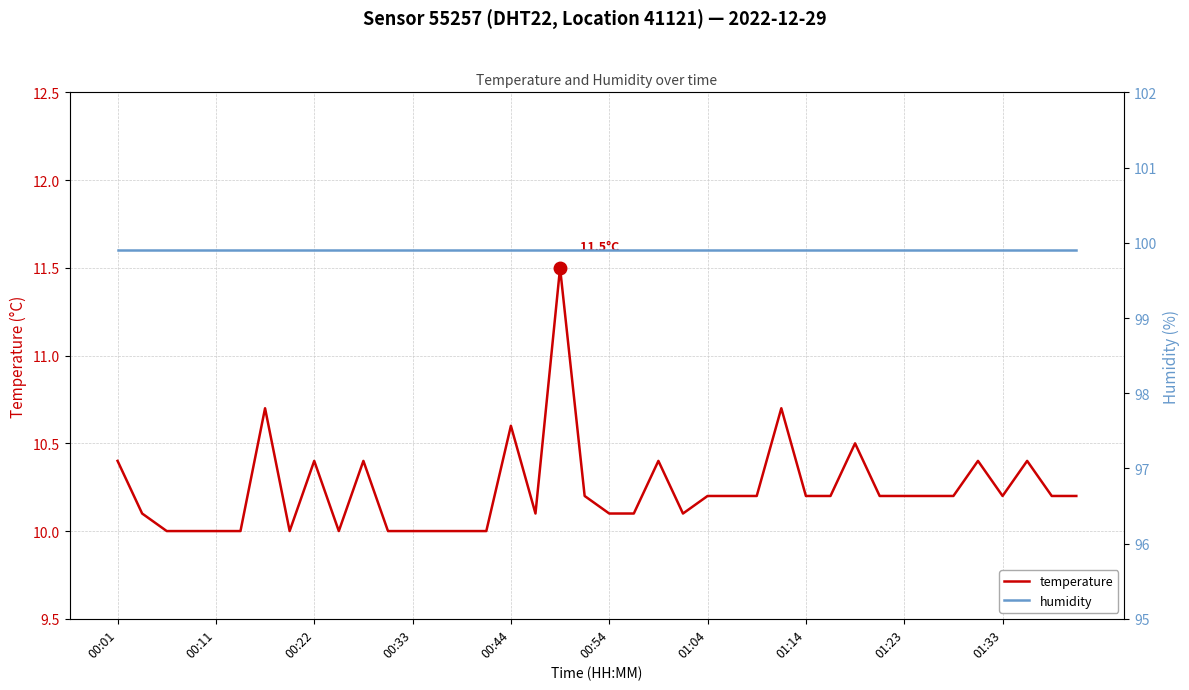

How many data points in temperature are above 10?

29